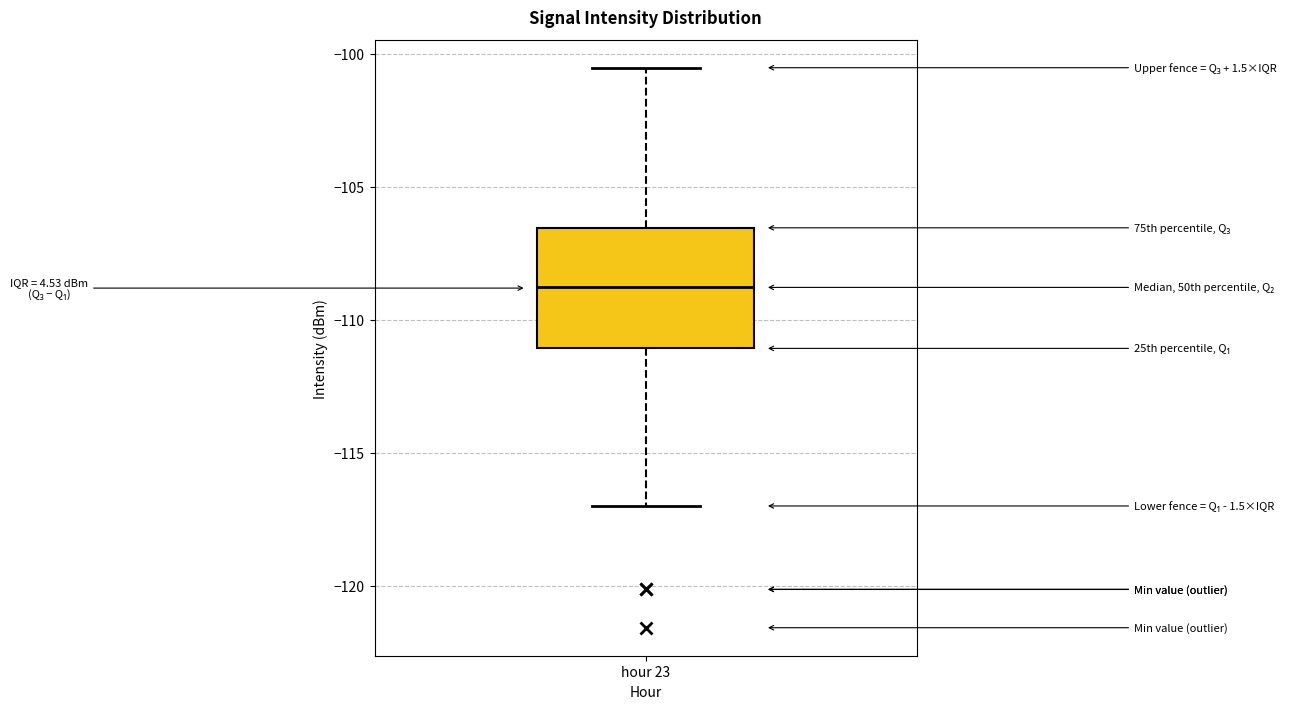

Where does the lower whisker of the box for hour 23 end on the y-axis? The values are not printed on the chart, so give them approximately, as read against the axis.

-117.0